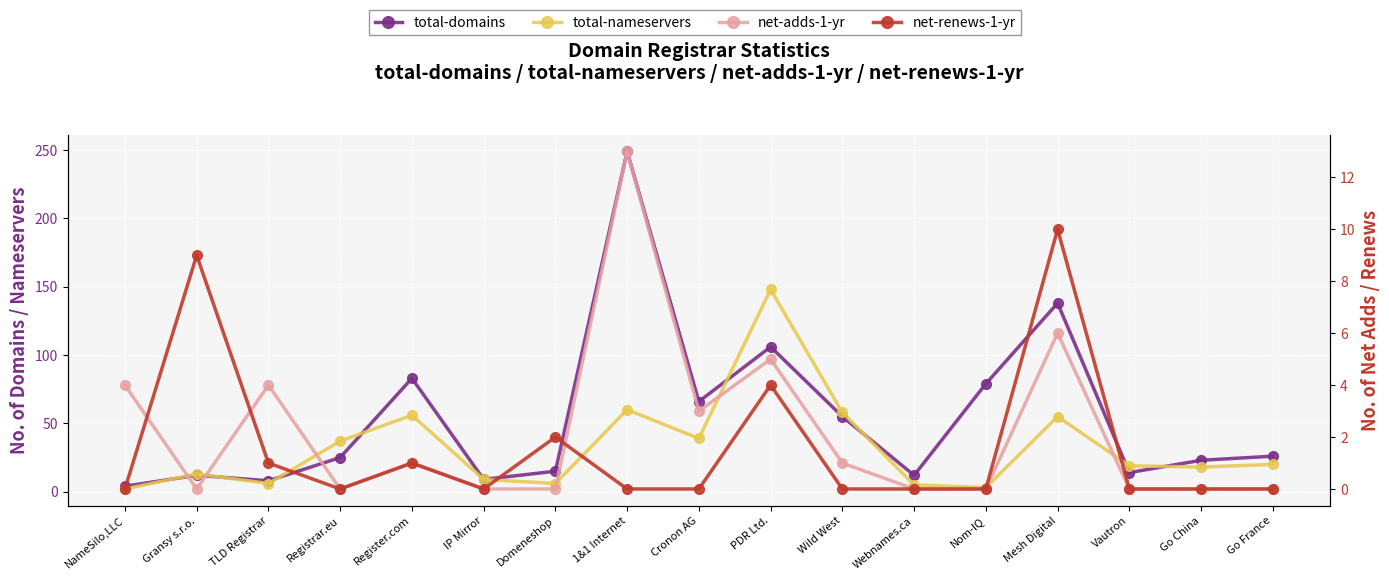

What is the label of the 2nd point from the right?

Go China